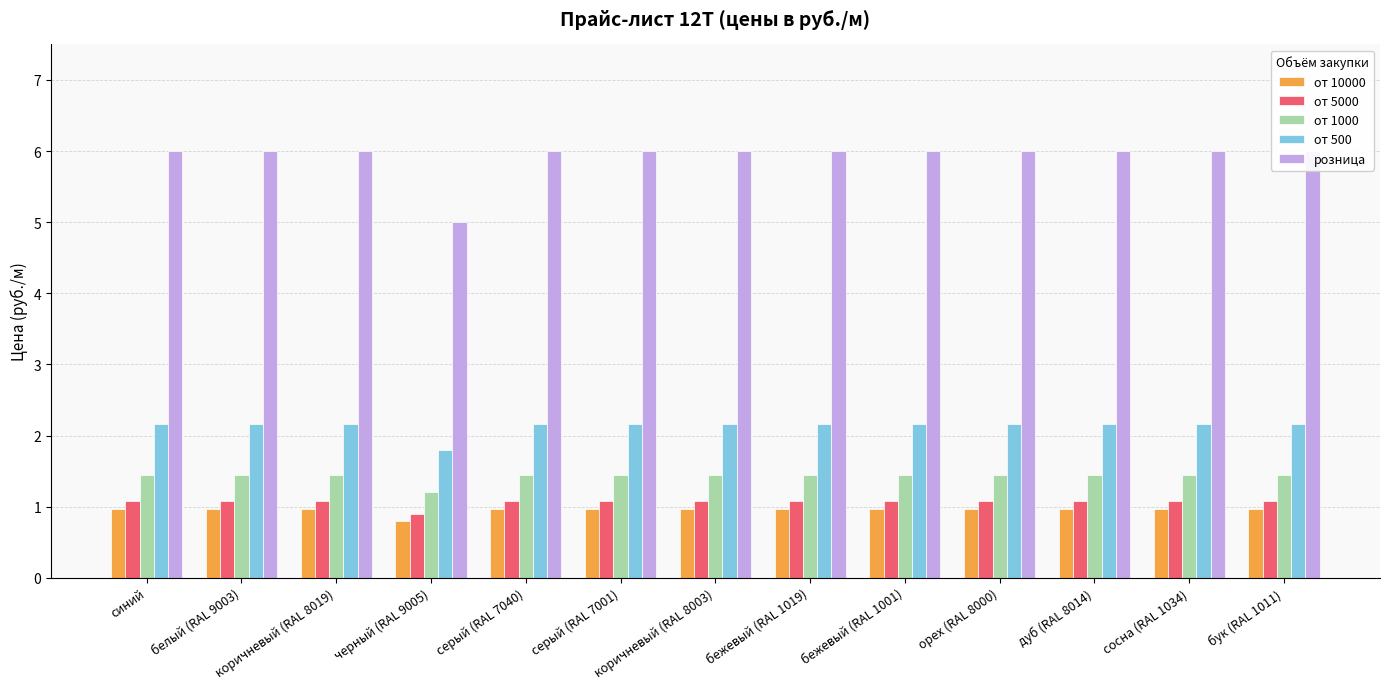

How many bars are there in each group?

5